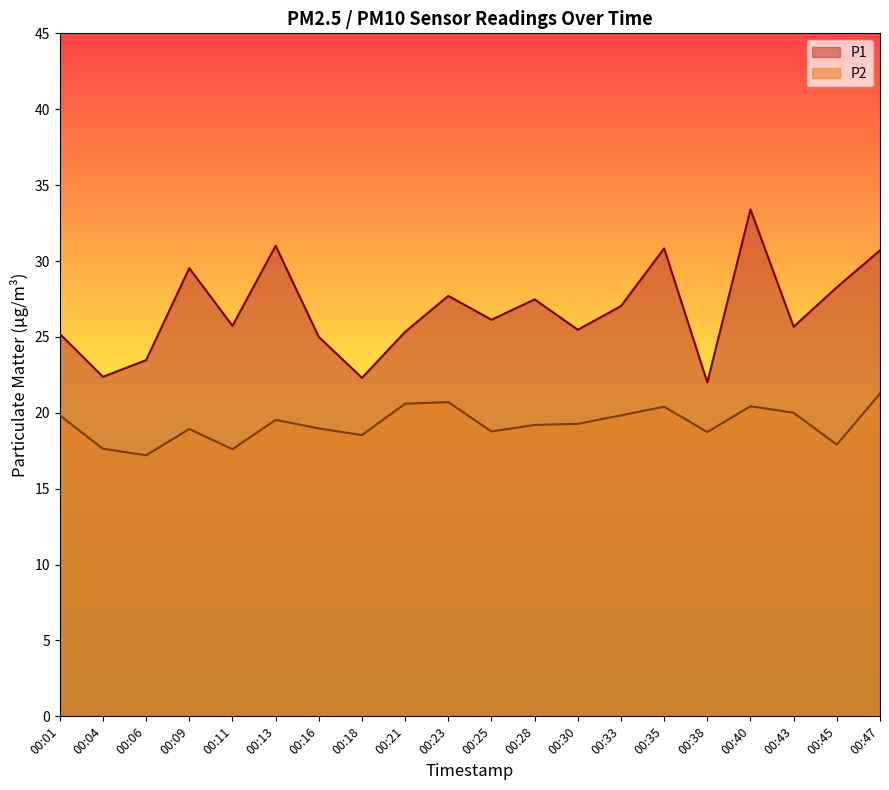

List the series in order of their peak value, highest first.

P1, P2